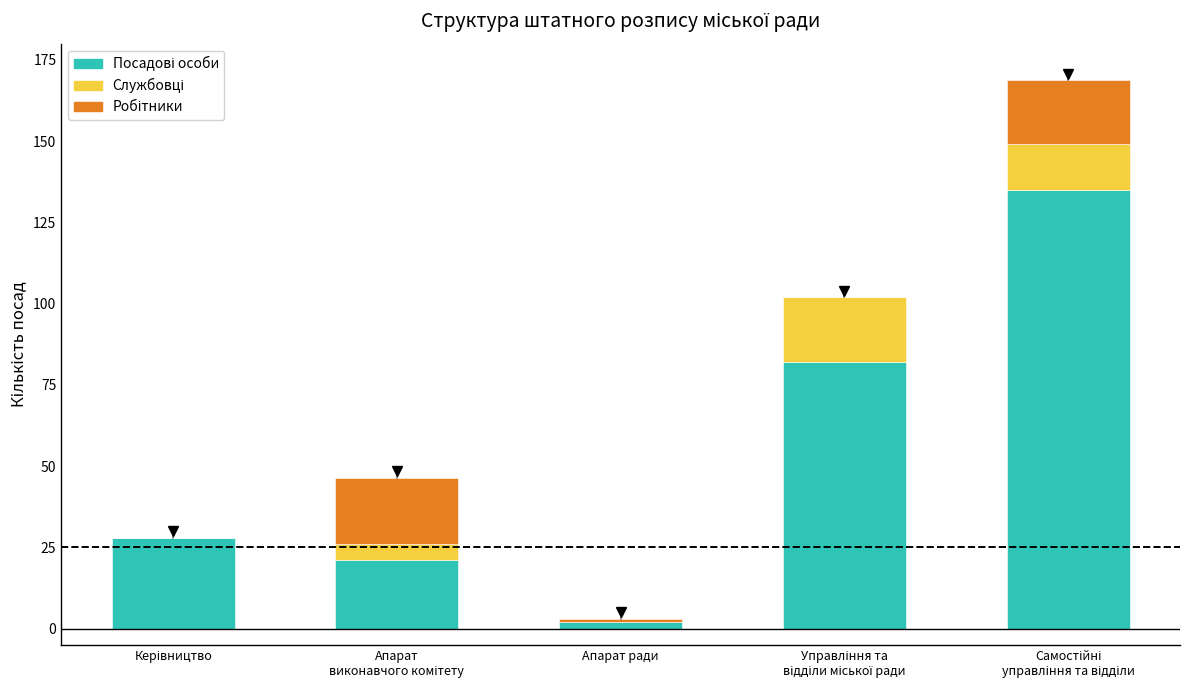

Which category has the highest value across all series?

Самостійні
управління та відділи